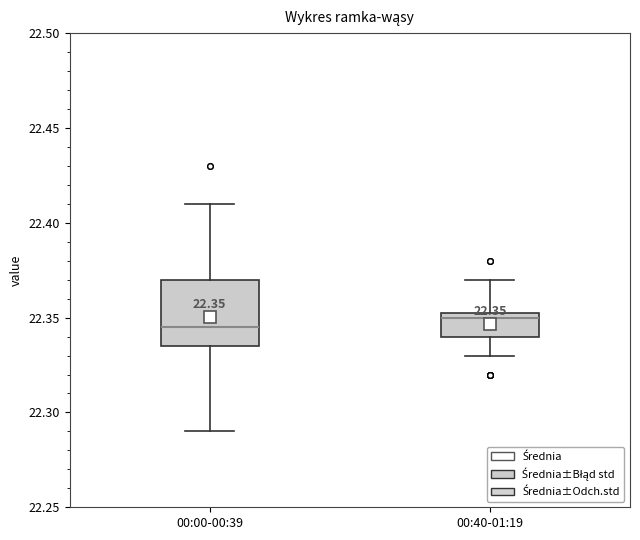

Which box is the tallest, from its lower edge to its upper edge?

00:00-00:39